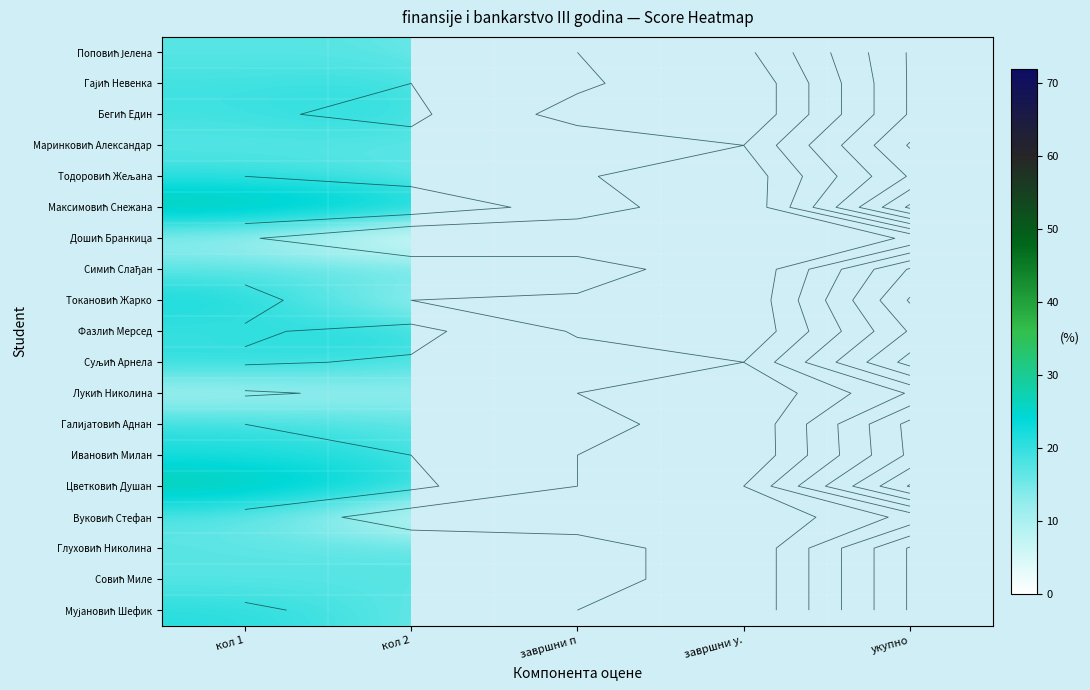

Rank the series by their maximum value, from lowest to highest.

Дошић Бранкица, Вуковић Стефан, Лукић Николина, Поповић Јелена, Гајић Невенка, Бегић Един, Тодоровић Жељана, Симић Слађан, Фазлић Мерсед, Глуховић Николина, Совић Миле, Мујановић Шефик, Ивановић Милан, Галијатовић Аднан, Маринковић Александар, Токановић Жарко, Суљић Арнела, Цветковић Душан, Максимовић Снежана